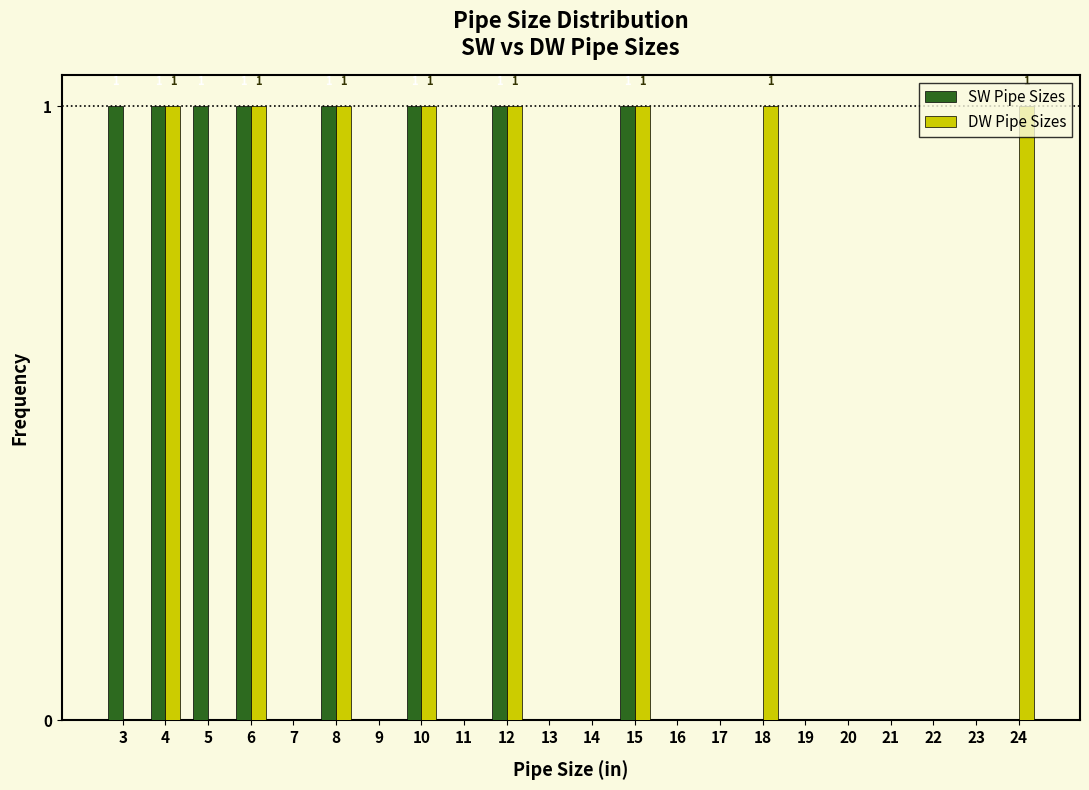

Is the value of SW Pipe Sizes at 6 greater than the value of DW Pipe Sizes at 9?

Yes